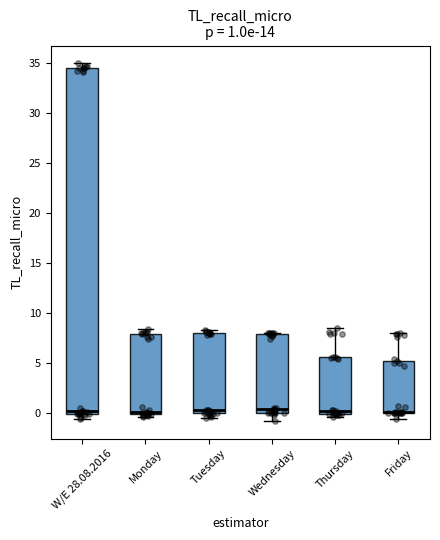

Comparing the boxes themselves (not the whiskers), which one is the tallest?

W/E 28.08.2016